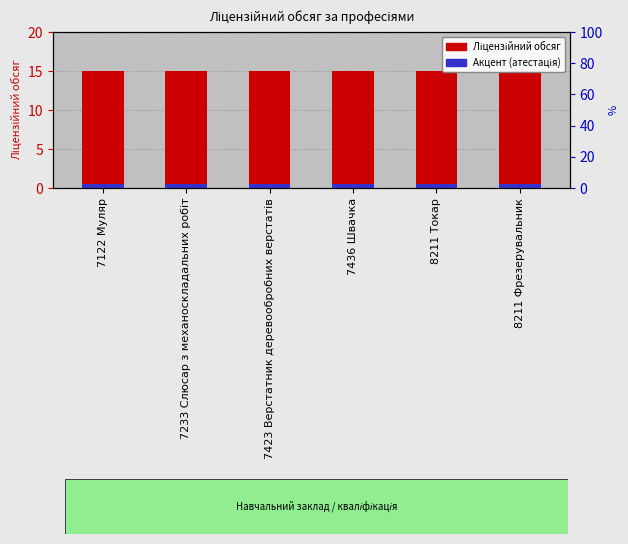

How many bars are there in each group?

2